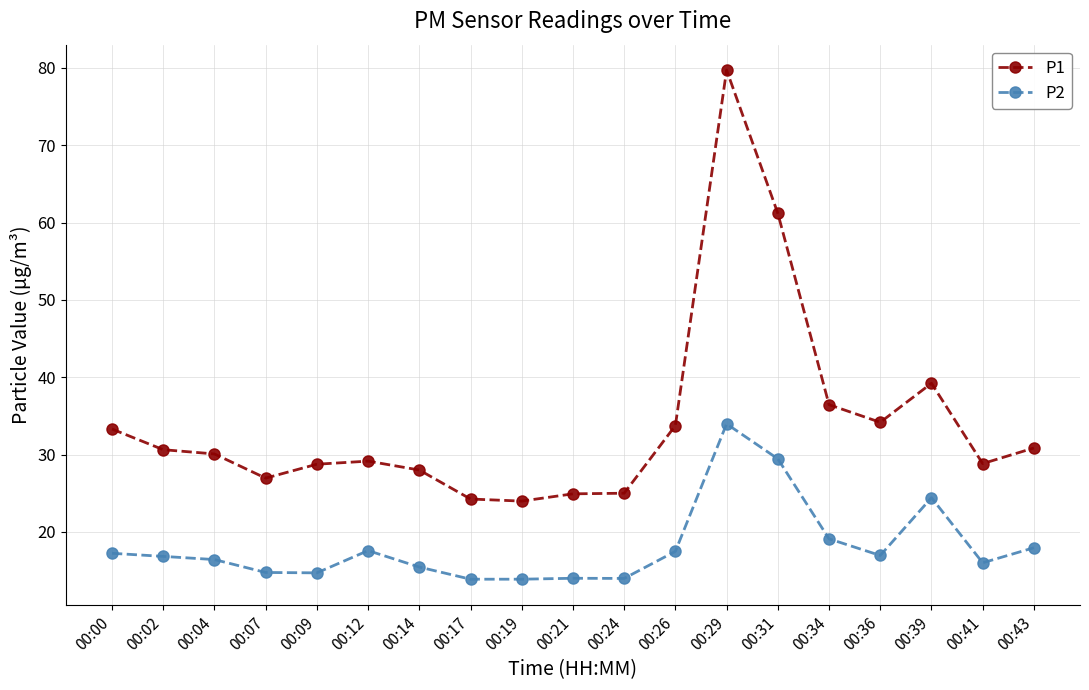

The value of P2 at 00:07 is 14.8. True or false?

True